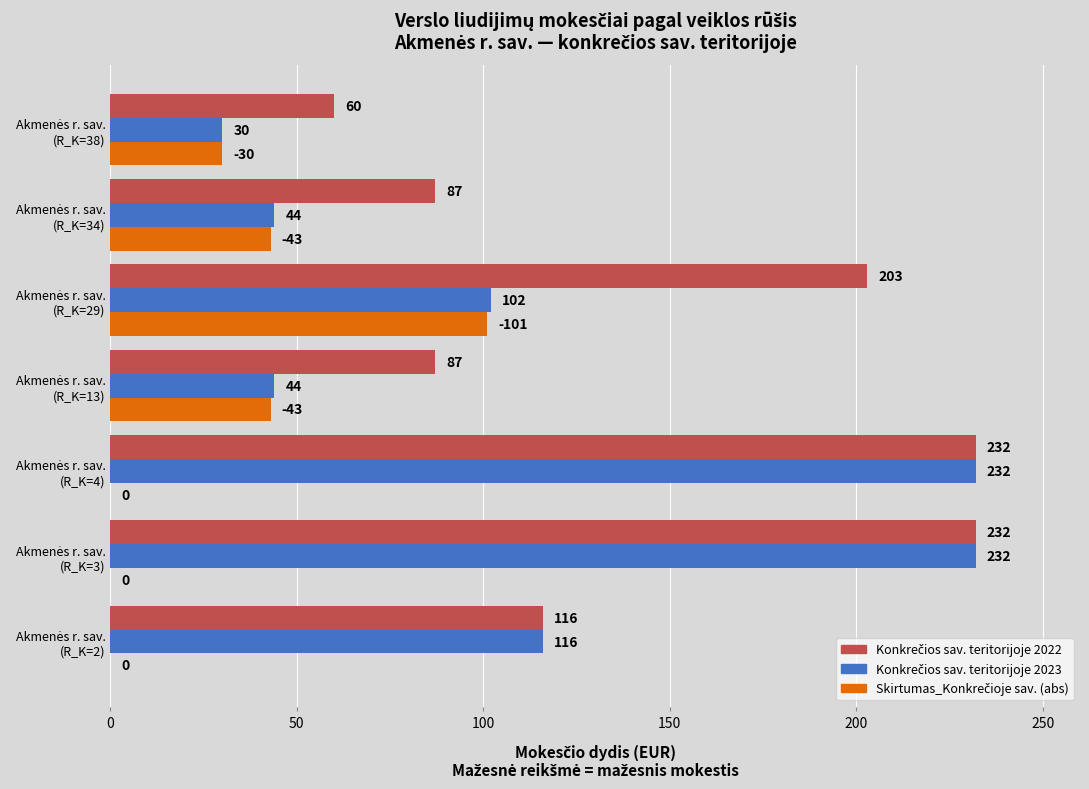

What is the greatest value displayed?

232